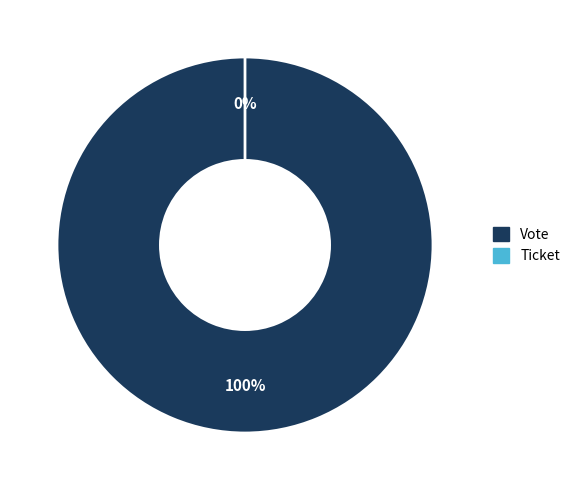

To the nearest percent, what is the difference between the Vote and Ticket slice percentages?

100%